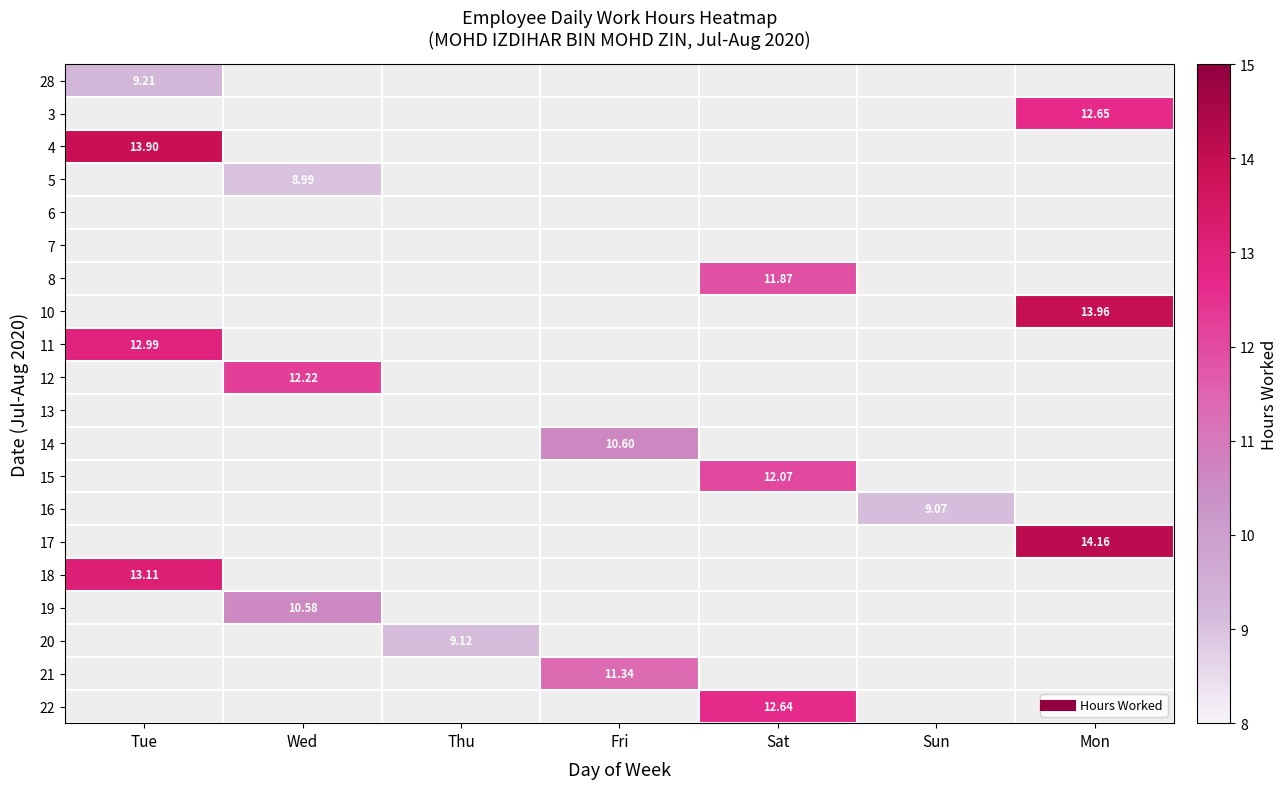

What is the greatest value displayed?

14.2